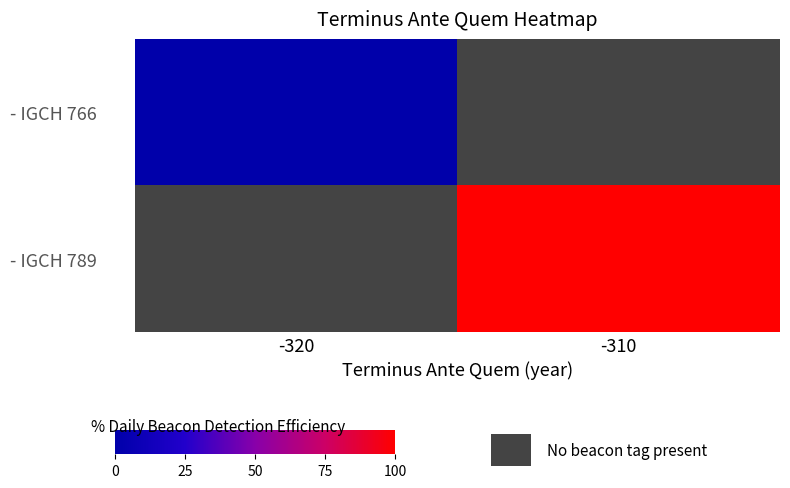

At which label does - IGCH 766 reach its peak?

-320